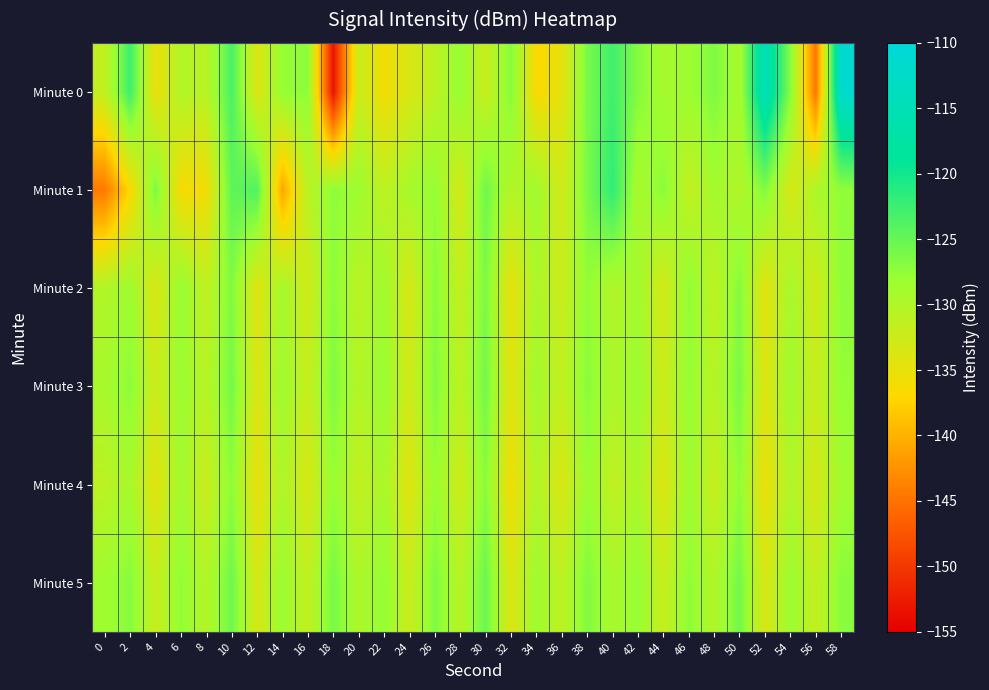

At which category is the sum across all series the highest?

58